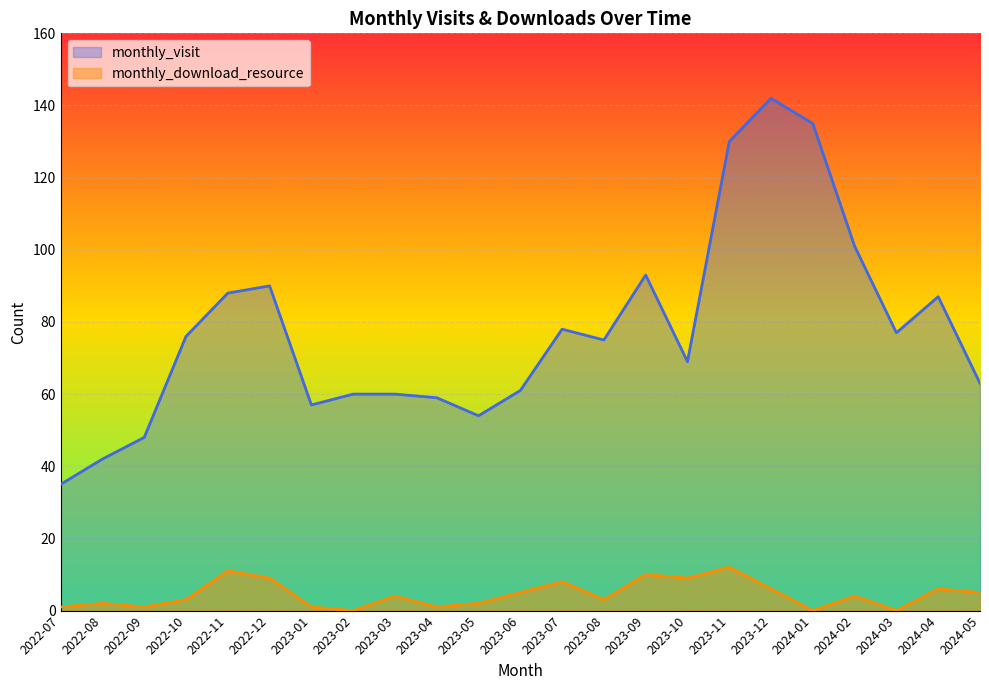

What is the highest value of the monthly_visit series?

142